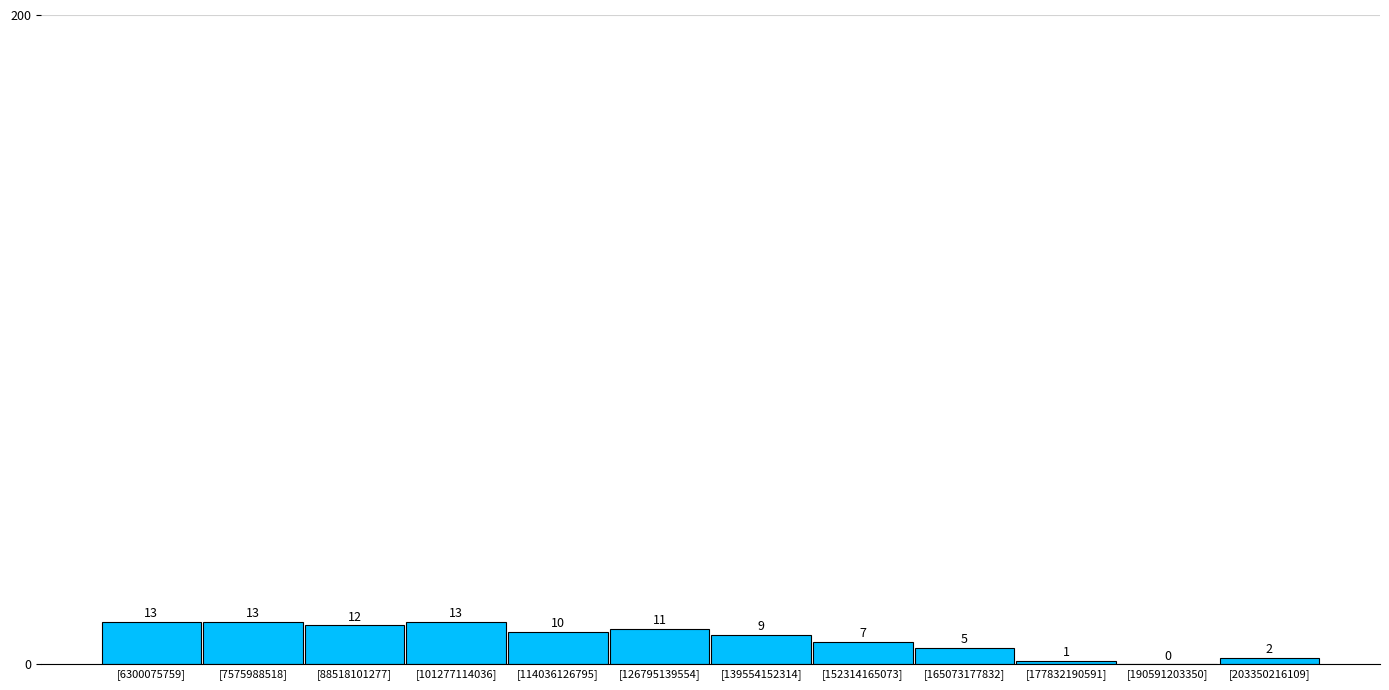

Reading right to left, what are all the values shown in this chart?

[203350216109]=2	[190591203350]=0	[177832190591]=1	[165073177832]=5	[152314165073]=7	[139554152314]=9	[126795139554]=11	[114036126795]=10	[101277114036]=13	[88518101277]=12	[7575988518]=13	[6300075759]=13